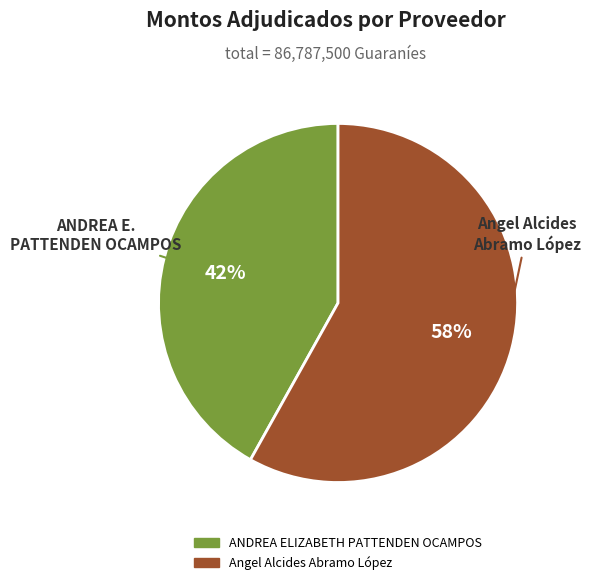

To the nearest percent, what portion does ANDREA ELIZABETH PATTENDEN OCAMPOS represent?

42%